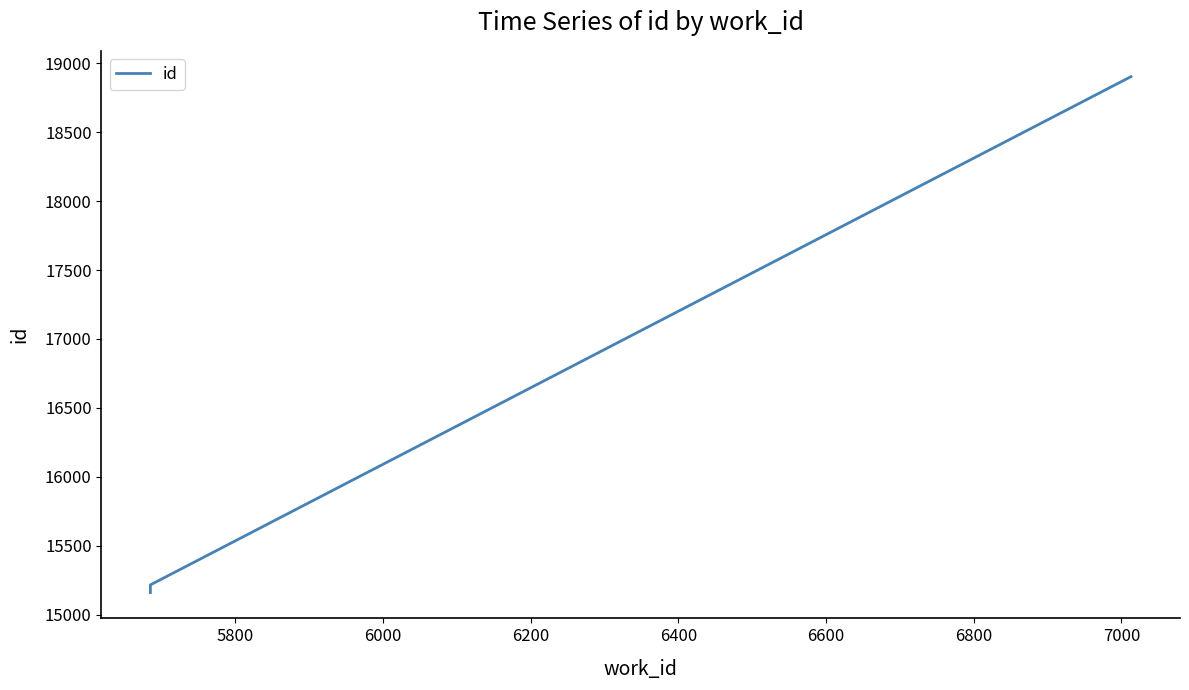

What is the value of the 2nd point from the left?

15184